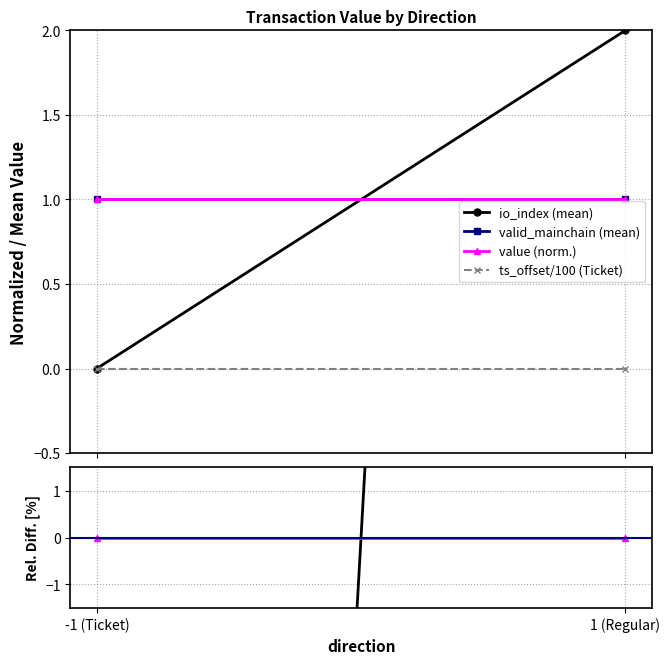

At which category is the sum across all series the highest?

1 (Regular)